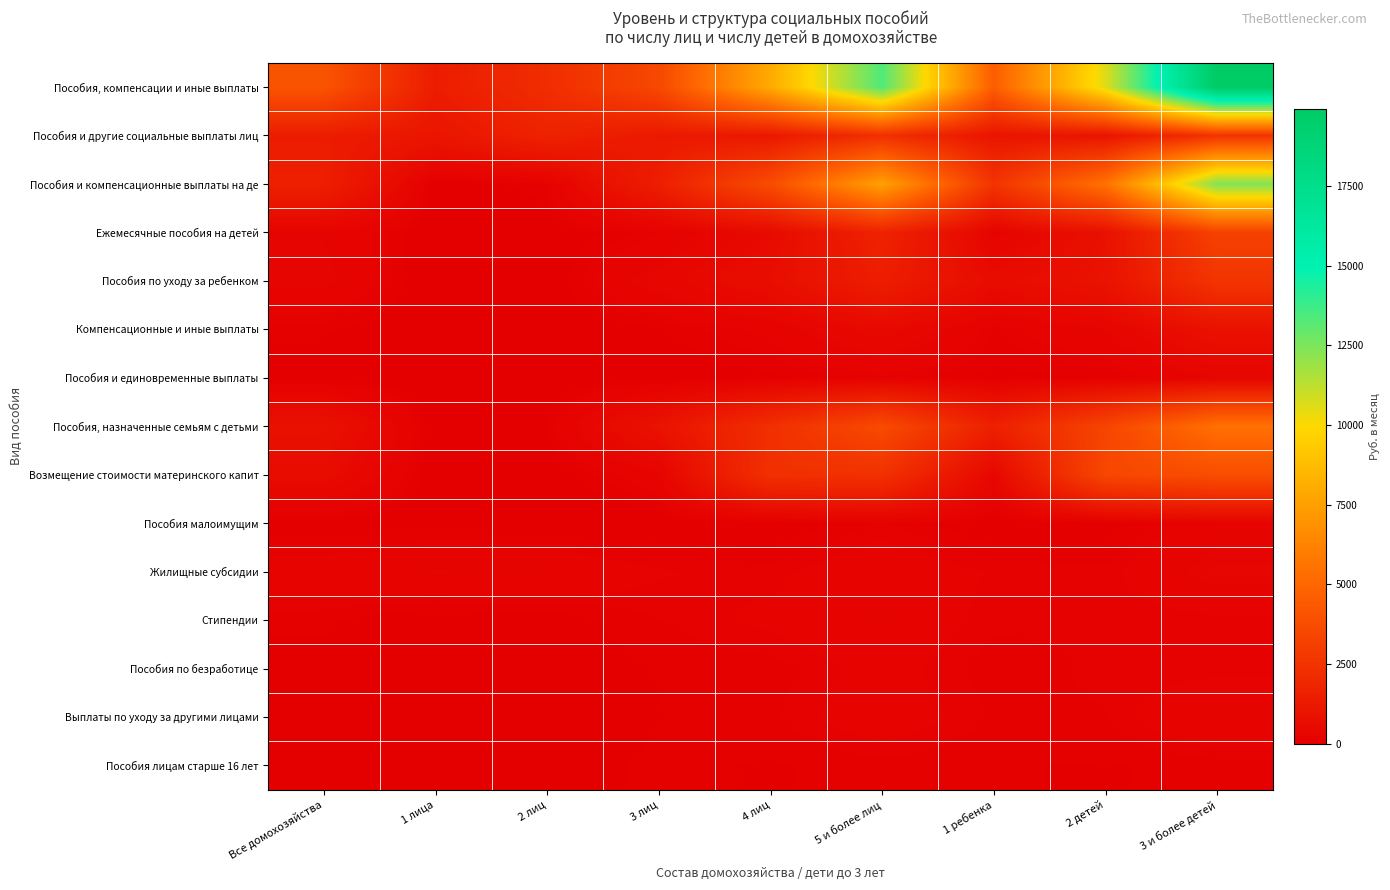

Reading left to right, transcribe all the data shown in this chart.

Пособия, компенсации и иные выплаты: Все домохозяйства=4092.2	1 лица=1417.0	2 лиц=2228.1	3 лиц=3542.1	4 лиц=7945.2	5 и более лиц=13373.0	1 ребенка=4583.6	2 детей=10558.2	3 и более детей=19918.0
Пособия и другие социальные выплаты лиц: Все домохозяйства=1420.7	1 лица=1058.1	2 лиц=1686.8	3 лиц=1251.6	4 лиц=1200.9	5 и более лиц=2345.2	1 ребенка=1022.8	2 детей=1004.9	3 и более детей=2506.6
Пособия и компенсационные выплаты на де: Все домохозяйства=1554.5	1 лица=0.1	2 лиц=118.7	3 лиц=1506.1	4 лиц=3755.9	5 и более лиц=7516.2	1 ребенка=2573.4	2 детей=5484.1	3 и более детей=12420.1
Ежемесячные пособия на детей: Все домохозяйства=263.8	1 лица=0.1	2 лиц=15.4	3 лиц=143.0	4 лиц=518.9	5 и более лиц=1724.5	1 ребенка=228.5	2 детей=838.2	3 и более детей=3220.2
Пособия по уходу за ребенком: Все домохозяйства=310.8	1 лица=0.0	2 лиц=13.9	3 лиц=360.8	4 лиц=687.6	5 и более лиц=1493.9	1 ребенка=598.1	2 детей=921.4	3 и более детей=2587.1
Компенсационные и иные выплаты: Все домохозяйства=86.2	1 лица=0.0	2 лиц=4.5	3 лиц=67.6	4 лиц=182.4	5 и более лиц=498.7	1 ребенка=113.9	2 детей=280.3	3 и более детей=874.2
Пособия и единовременные выплаты: Все домохозяйства=30.1	1 лица=0.0	2 лиц=12.4	3 лиц=28.6	4 лиц=61.6	5 и более лиц=131.0	1 ребенка=60.4	2 детей=75.5	3 и более детей=275.3
Пособия, назначенные семьям с детьми: Все домохозяйства=863.6	1 лица=0.0	2 лиц=72.6	3 лиц=906.1	4 лиц=2305.3	5 и более лиц=3668.1	1 ребенка=1572.4	2 детей=3368.7	3 и более детей=5463.4
Возмещение стоимости материнского капит: Все домохозяйства=601.4	1 лица=0.0	2 лиц=7.9	3 лиц=243.8	4 лиц=2379.1	5 и более лиц=2412.0	1 ребенка=407.5	2 детей=3469.4	3 и более детей=3805.5
Пособия малоимущим: Все домохозяйства=24.1	1 лица=13.6	2 лиц=9.2	3 лиц=16.1	4 лиц=22.8	5 и более лиц=123.0	1 ребенка=18.9	2 детей=35.6	3 и более детей=224.7
Жилищные субсидии: Все домохозяйства=227.1	1 лица=279.8	2 лиц=267.8	3 лиц=162.2	4 лиц=137.0	5 и более лиц=225.6	1 ребенка=150.3	2 детей=128.1	3 и более детей=326.1
Стипендии: Все домохозяйства=86.5	1 лица=13.6	2 лиц=40.7	3 лиц=116.8	4 лиц=174.6	5 и более лиц=245.8	1 ребенка=128.0	2 детей=120.9	3 и более детей=135.9
Пособия по безработице: Все домохозяйства=59.2	1 лица=9.9	2 лиц=32.2	3 лиц=80.2	4 лиц=94.1	5 и более лиц=190.2	1 ребенка=91.9	2 детей=127.9	3 и более детей=128.3
Выплаты по уходу за другими лицами: Все домохозяйства=55.6	1 лица=2.3	2 лиц=14.2	3 лиц=76.1	4 лиц=107.8	5 и более лиц=219.1	1 ребенка=109.5	2 детей=113.3	3 и более детей=279.8
Пособия лицам старше 16 лет: Все домохозяйства=63.0	1 лица=39.5	2 лиц=50.7	3 лиц=89.2	4 лиц=73.0	5 и более лиц=96.0	1 ребенка=81.2	2 детей=74.0	3 и более детей=91.0